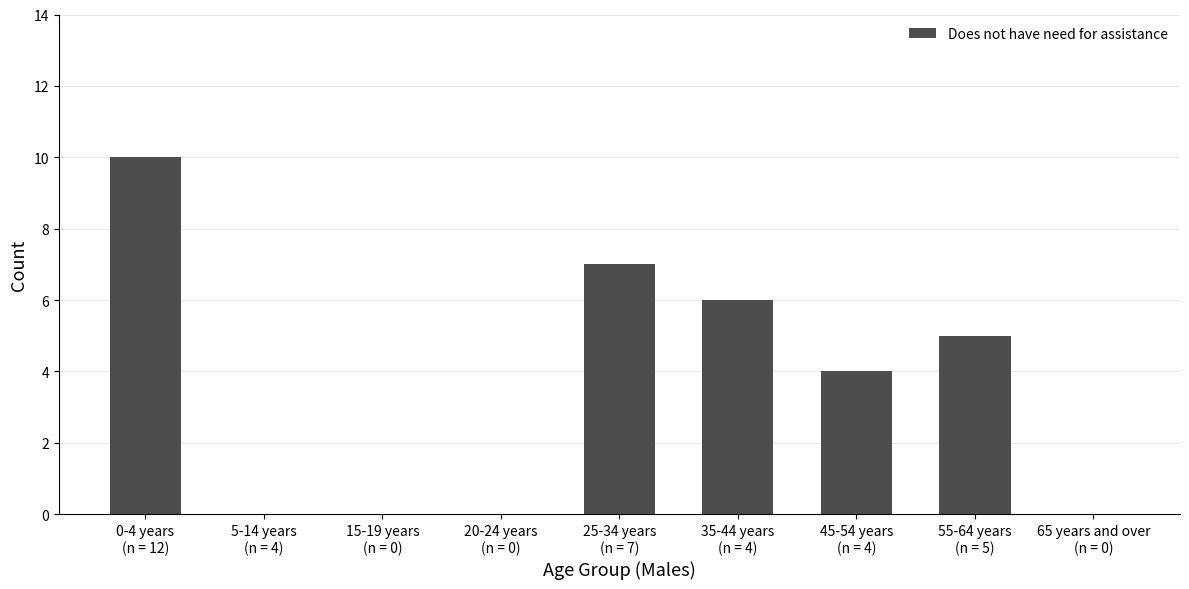

What is the average value?

4